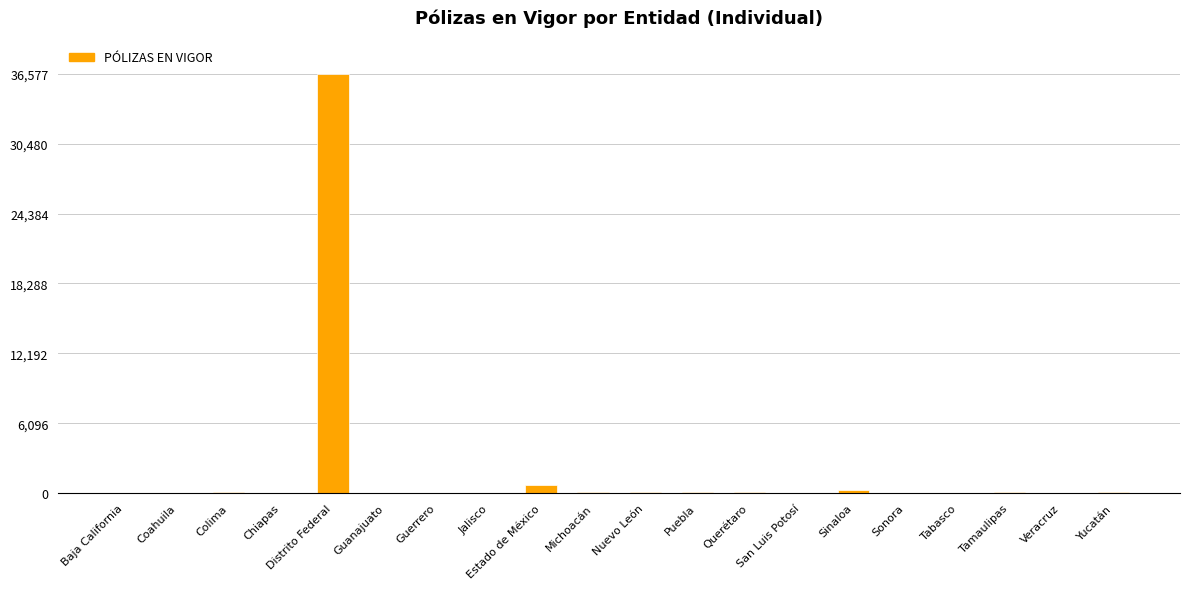

Which label corresponds to the largest value in the chart?

Distrito Federal